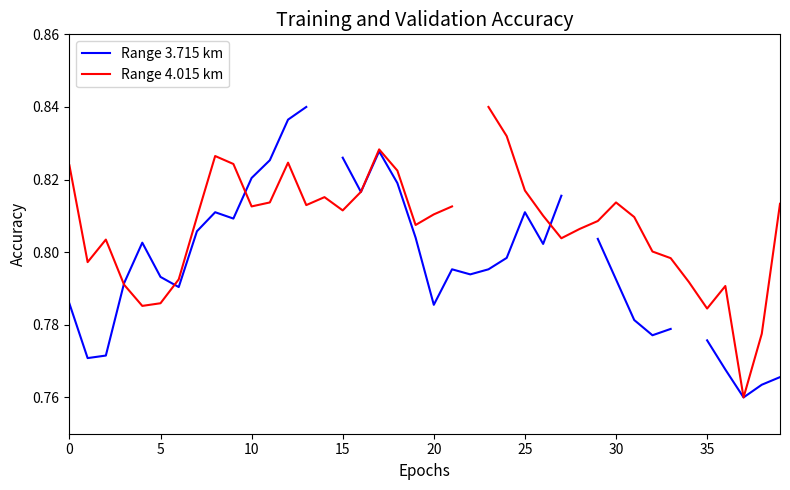

How many lines are shown in the chart?

2